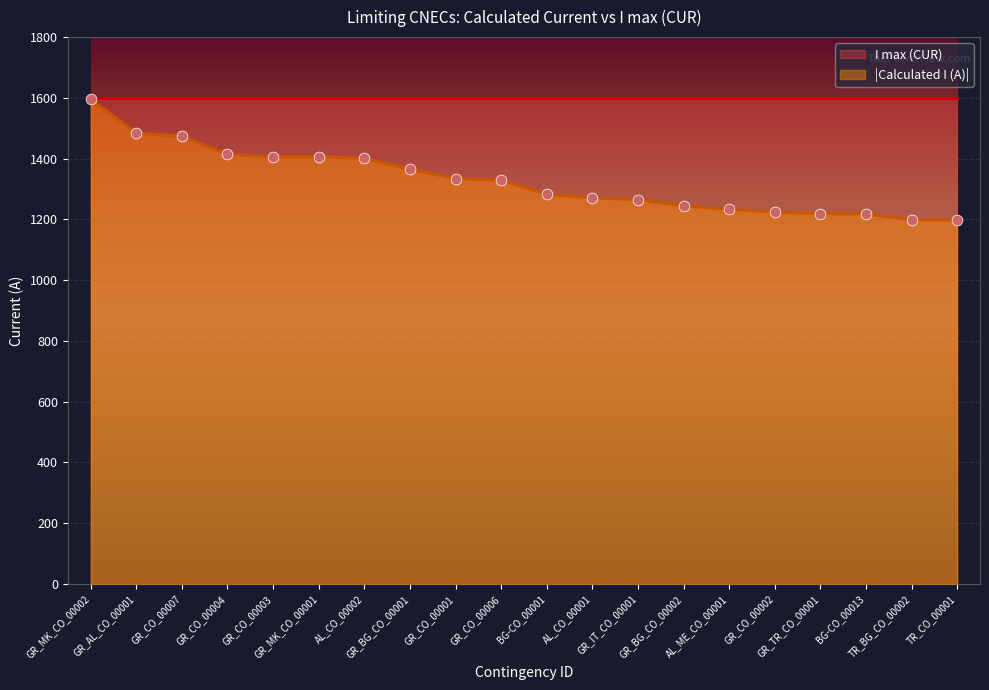

What is the change in value from GR_CO_00003 to GR_BG_CO_00001?

-41